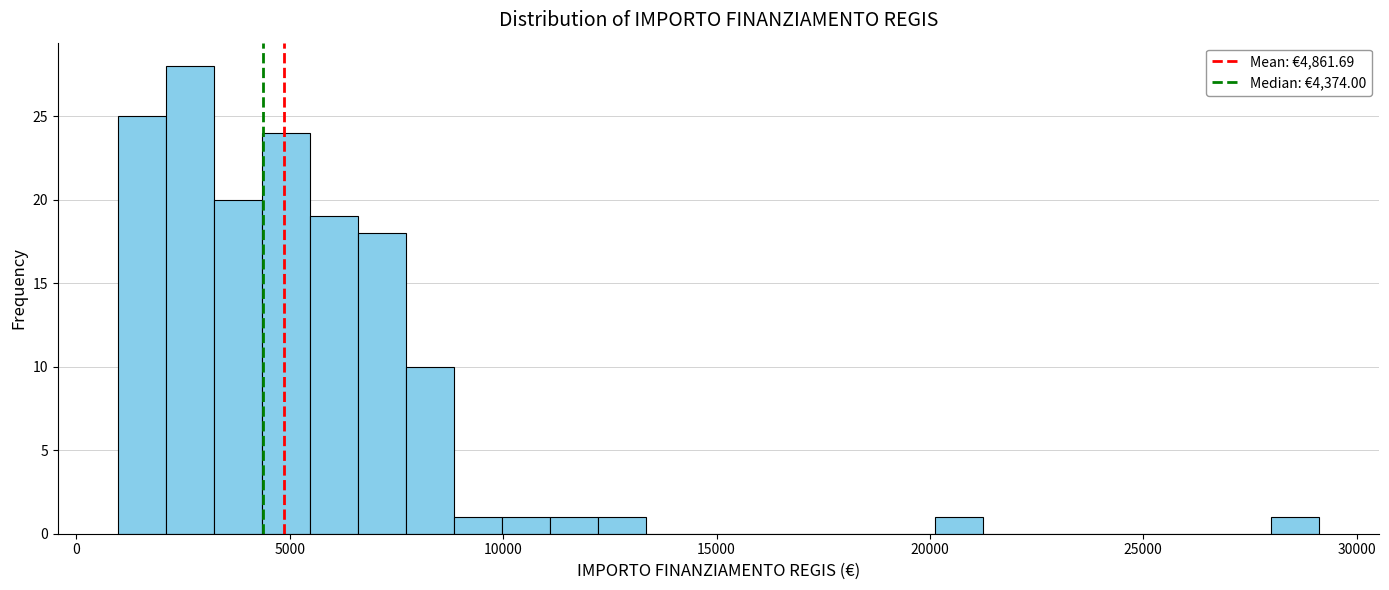

Read against the x-axis, roughly where is the centre of the tallest bar?

2500